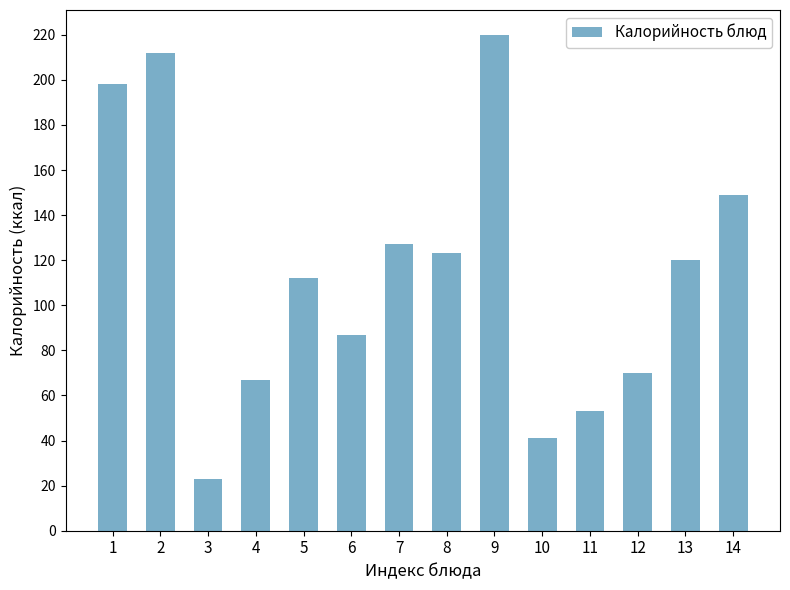

What is the sum of the values at 12 and 9?

290.0